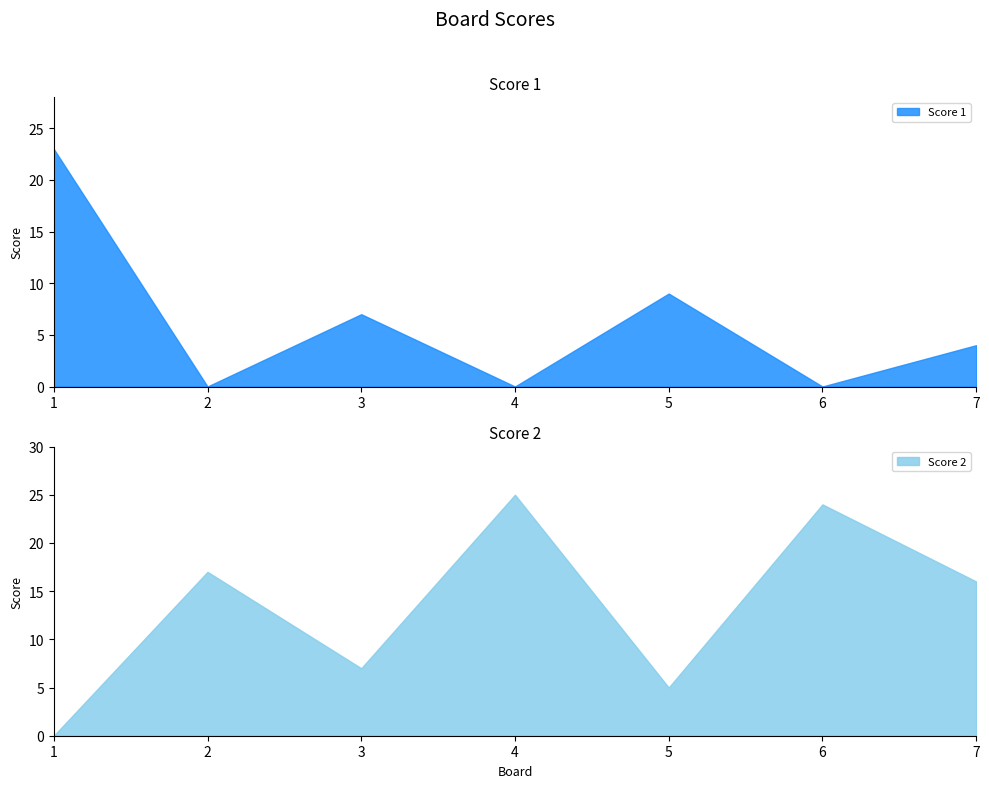

True or false: Score 2 and Score 1 intersect in this chart.

True